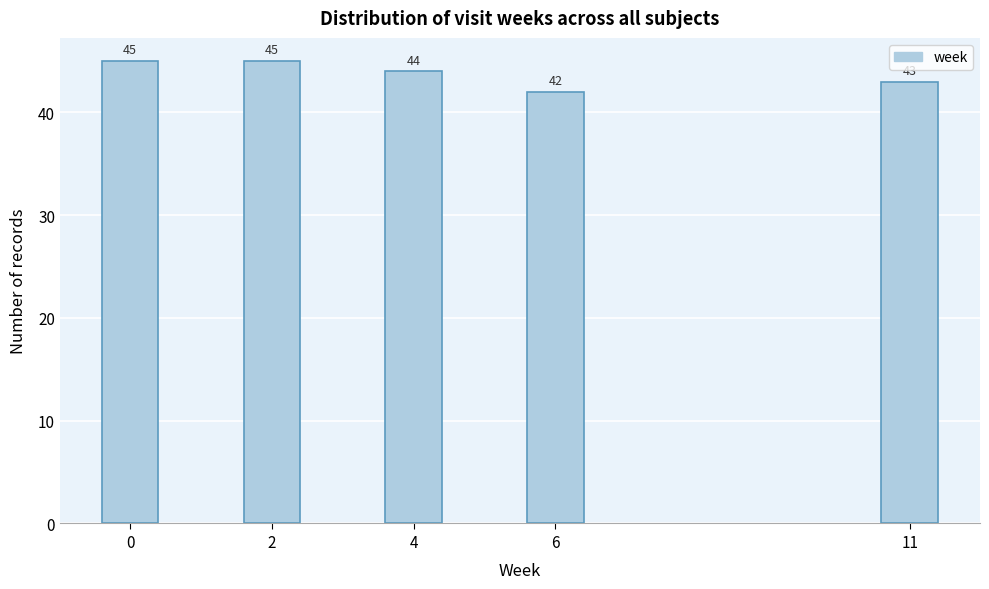

Reading left to right, extract all data points from this chart.

0=45	2=45	4=44	6=42	11=43